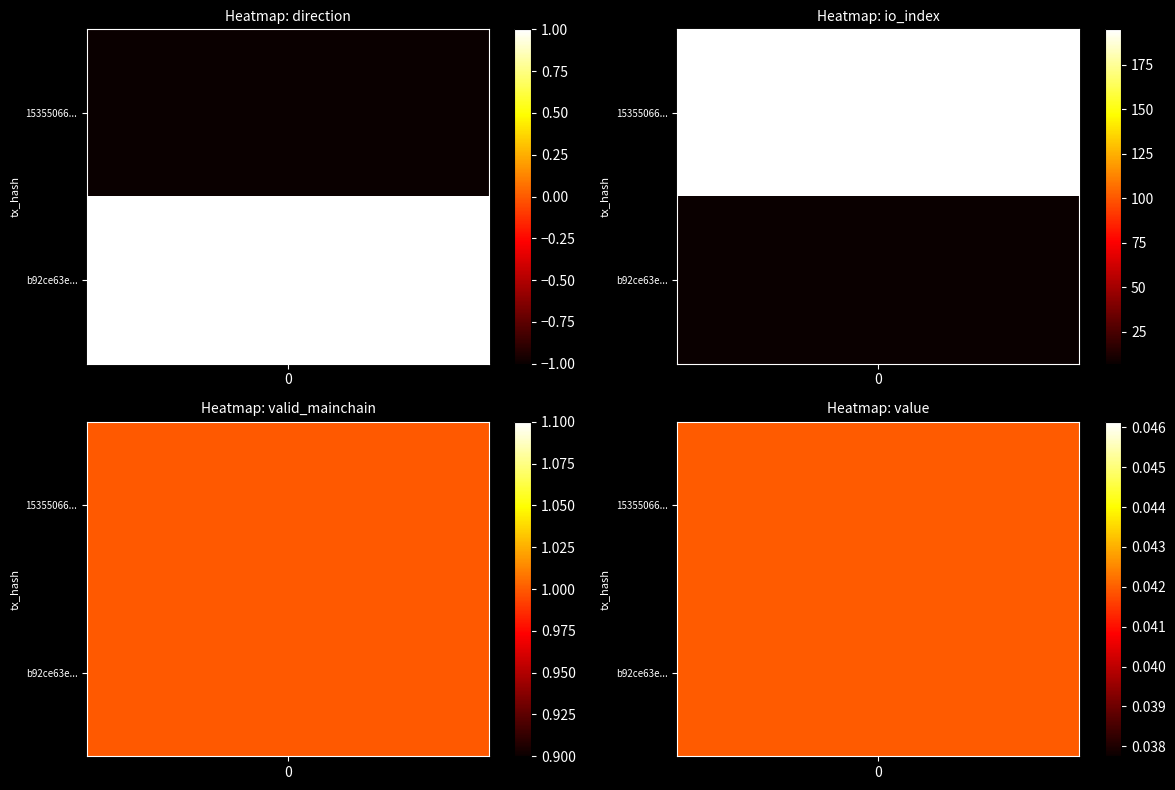

Between 1 and 0, which is larger?

1